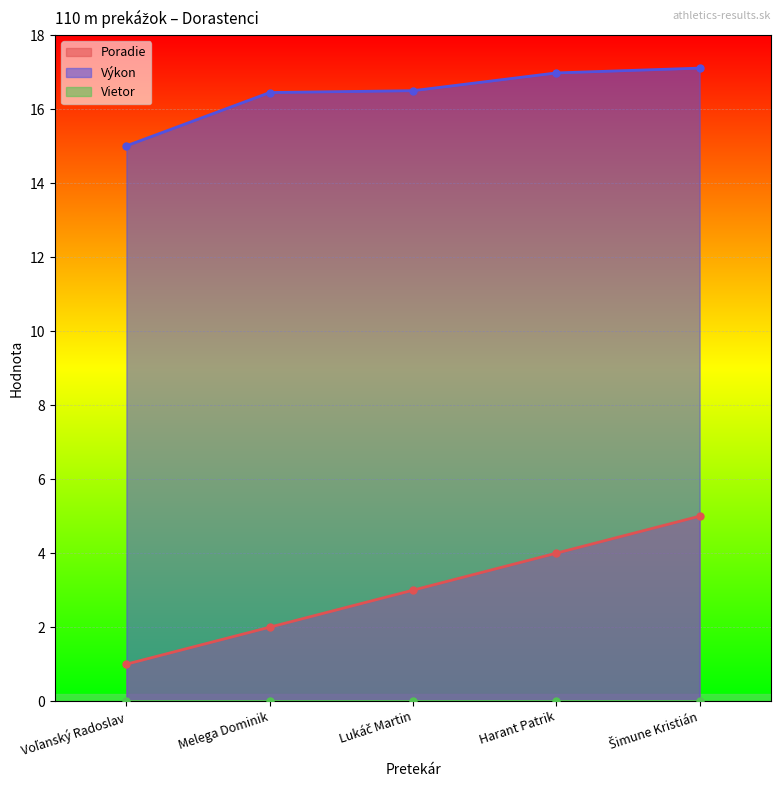

What is the total value across all series at Harant Patrik?

21.0